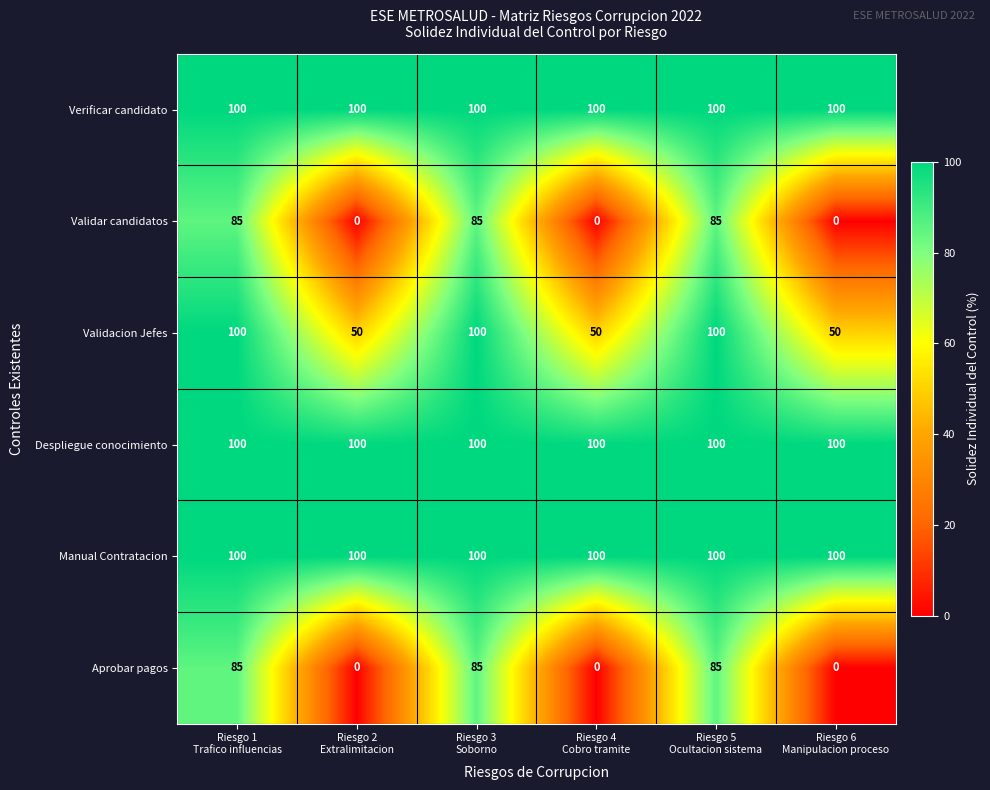

What is the average value of the Manual Contratacion series?

100